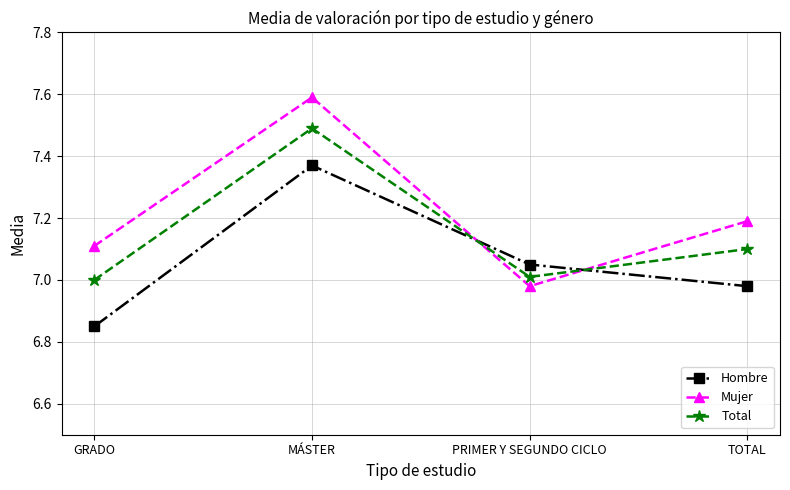

At which category is the sum across all series the highest?

MÁSTER